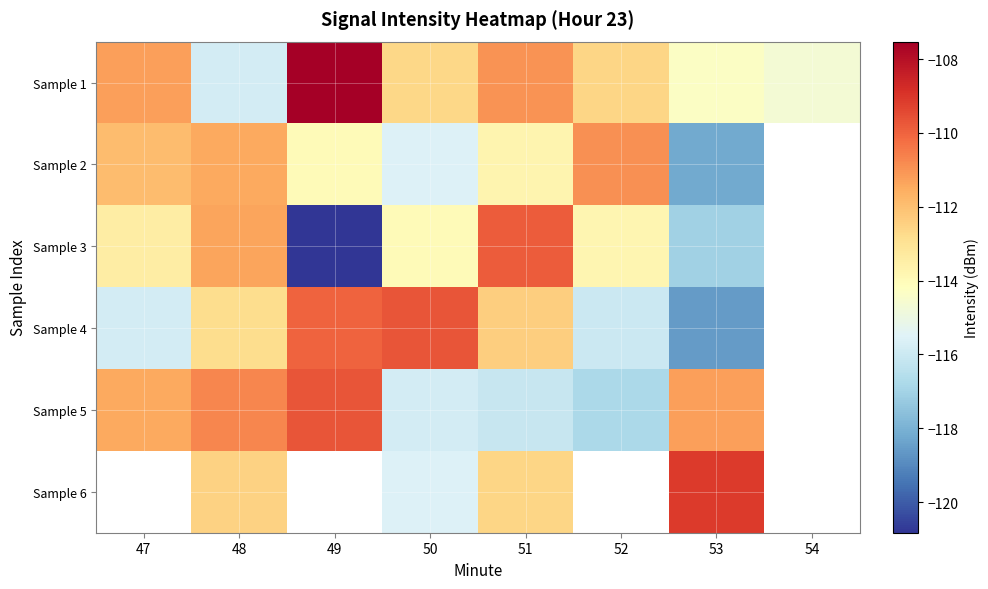

What is the difference between the second highest and second lowest values in the Sample 5 series?

6.4